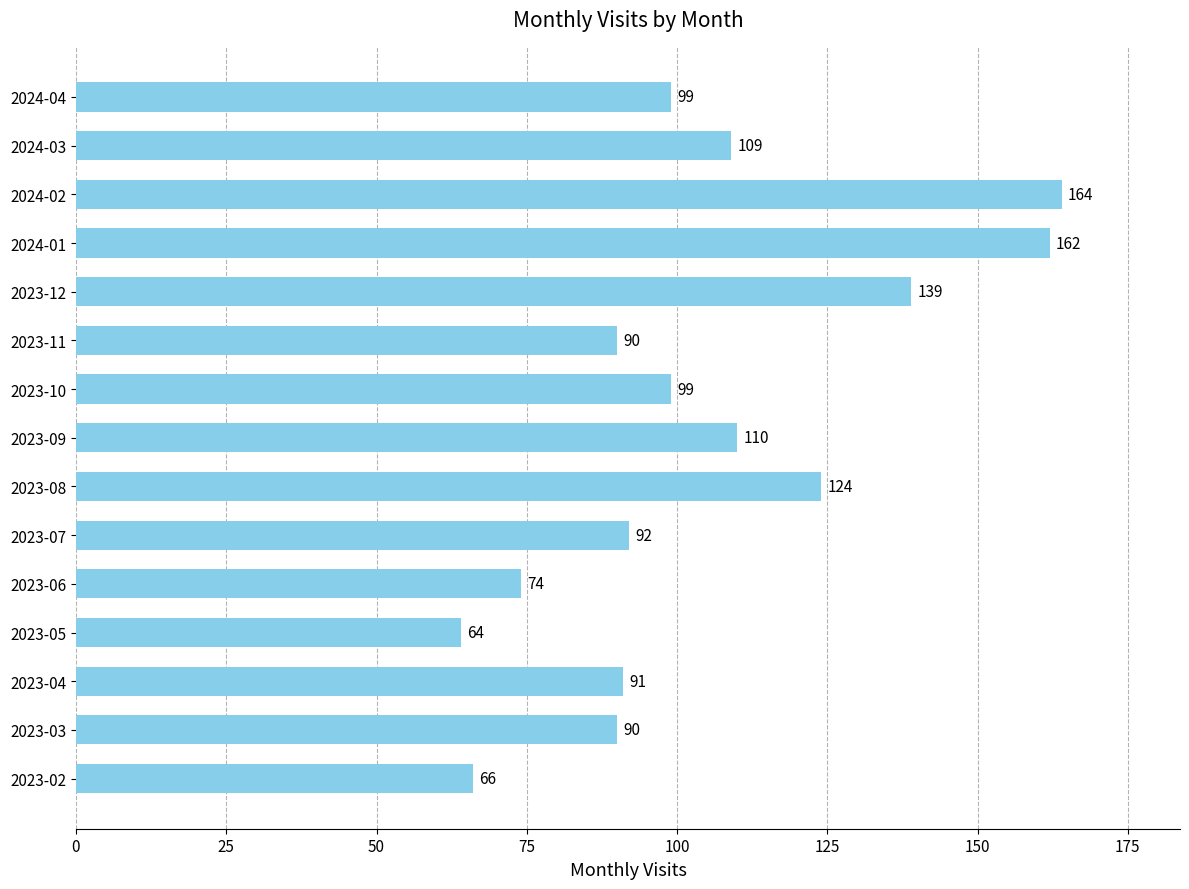

What is the ratio of the value at 2023-08 to the value at 2023-12?

0.9